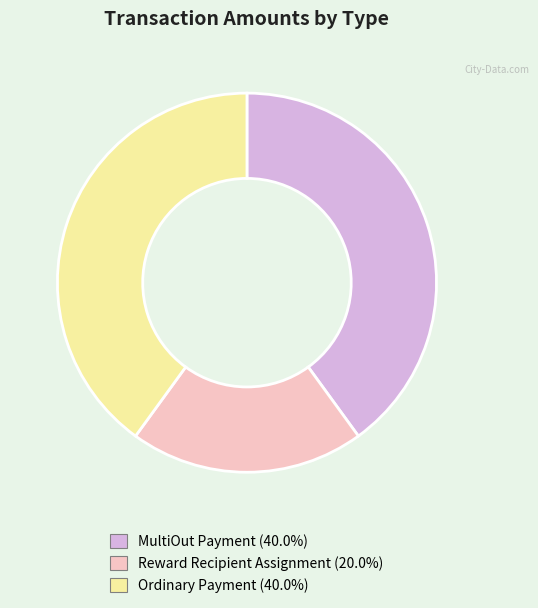

Combined, do Reward Recipient Assignment and MultiOut Payment account for over 50%?

Yes